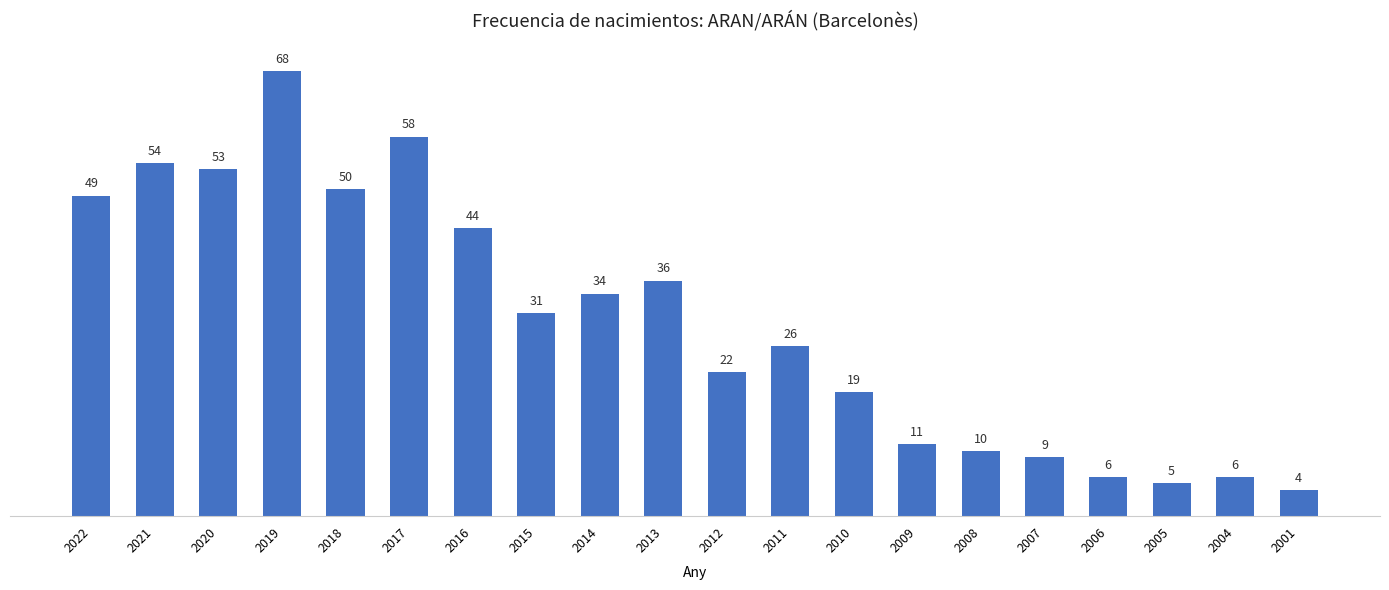

Read the value at 2009, to the nearest 10.

10